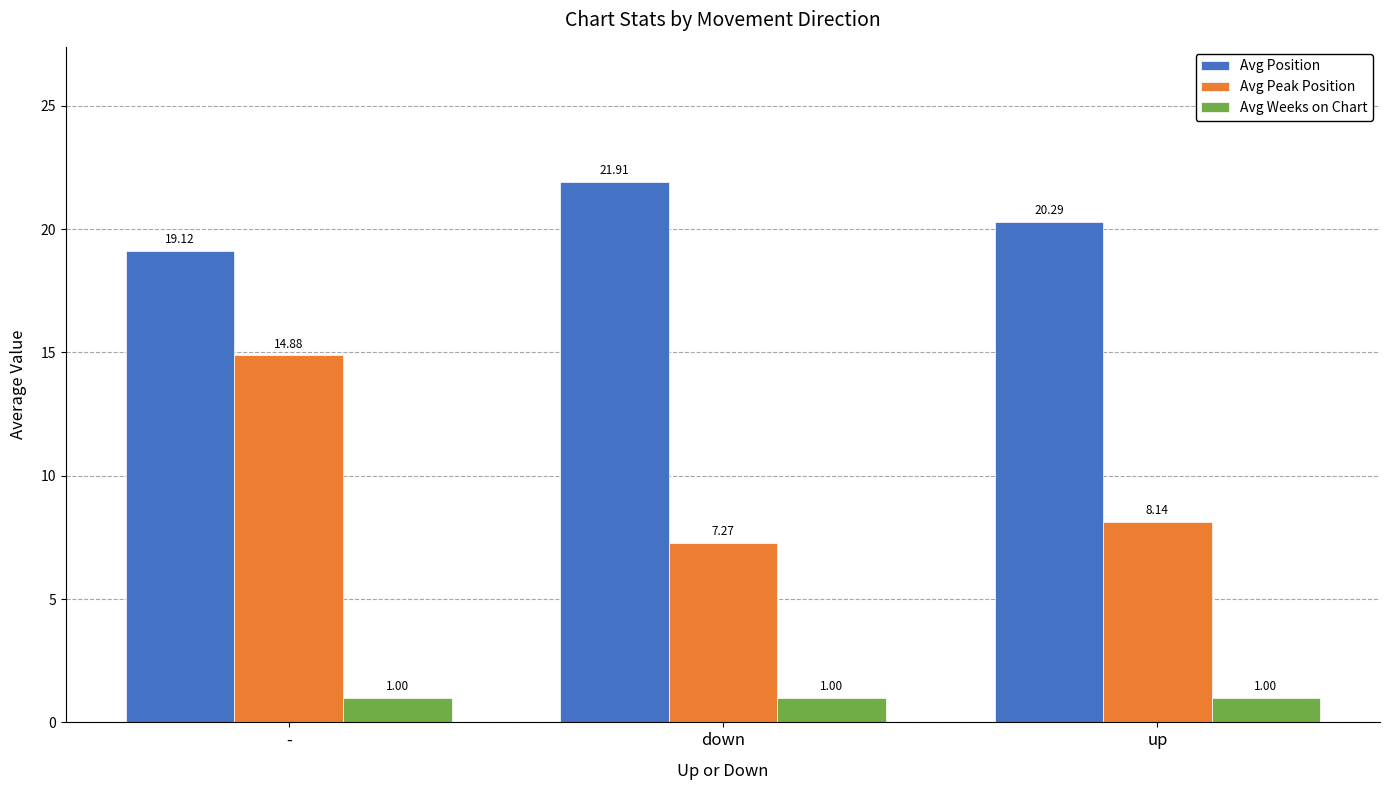

Is the value of Avg Peak Position at - greater than the value of Avg Position at down?

No